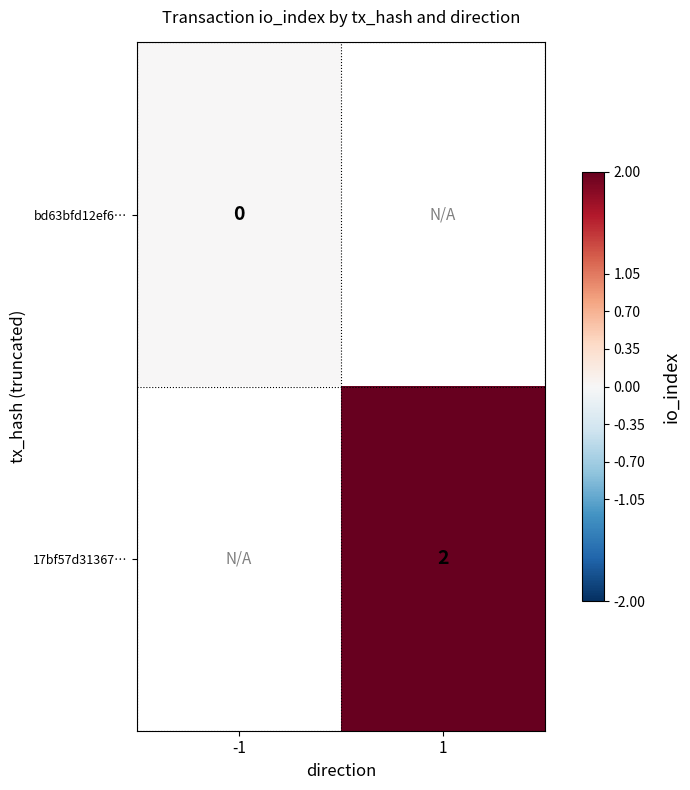

Is the value of 17bf57d31367… at 1 greater than the value of bd63bfd12ef6… at -1?

Yes